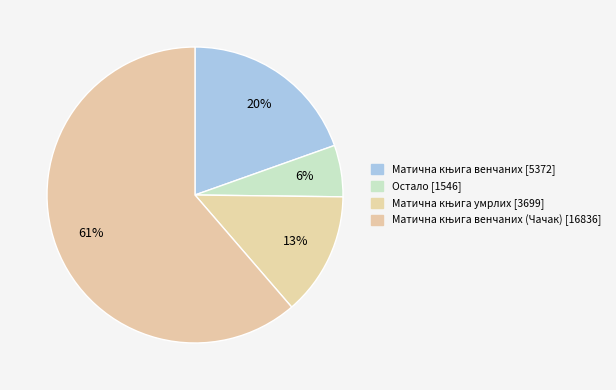

What is the ratio of the value at Матична књига венчаних (Чачак) [16836] to the value at Матична књига умрлих [3699]?

4.6